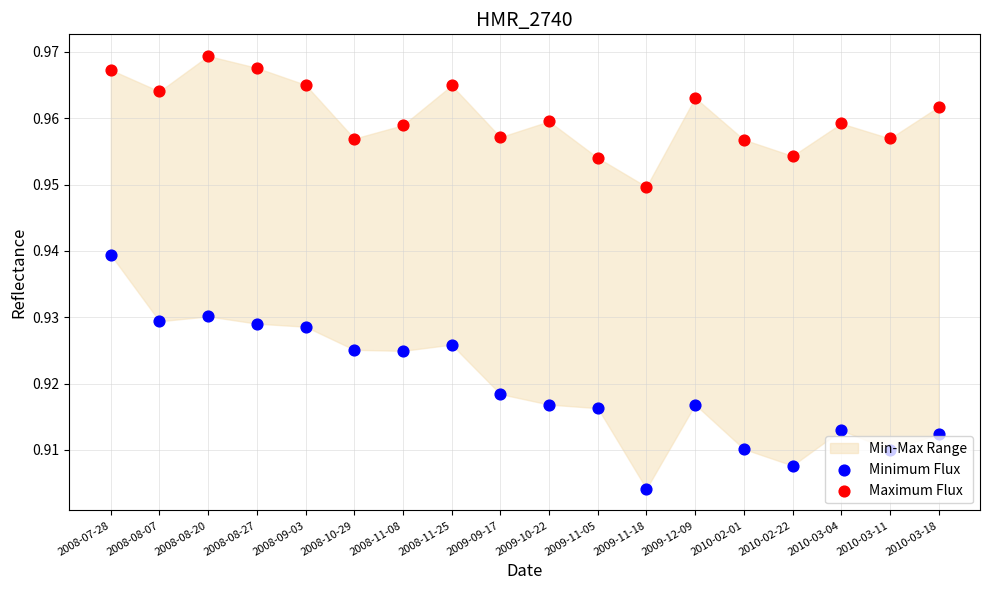

What is the total value across all series at 2010-03-11?

1.9